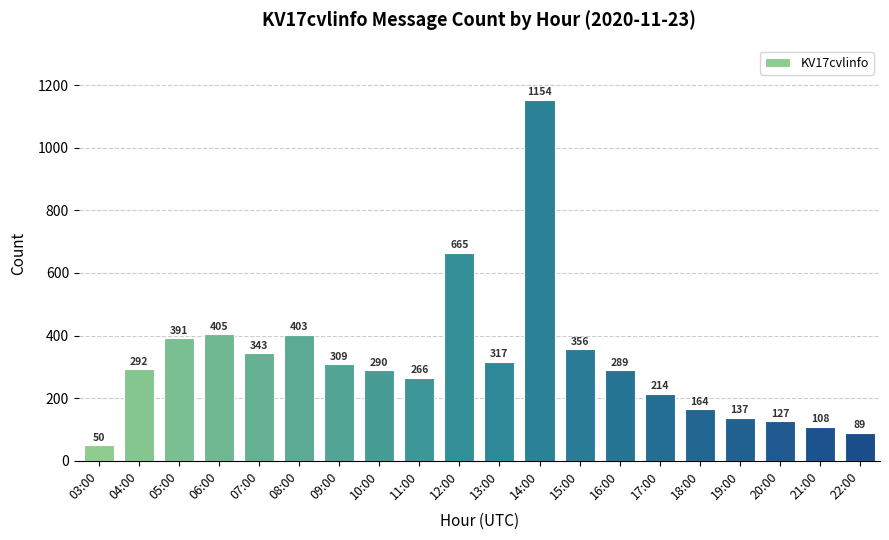

Reading left to right, extract all data points from this chart.

03:00=50	04:00=292	05:00=391	06:00=405	07:00=343	08:00=403	09:00=309	10:00=290	11:00=266	12:00=665	13:00=317	14:00=1154	15:00=356	16:00=289	17:00=214	18:00=164	19:00=137	20:00=127	21:00=108	22:00=89